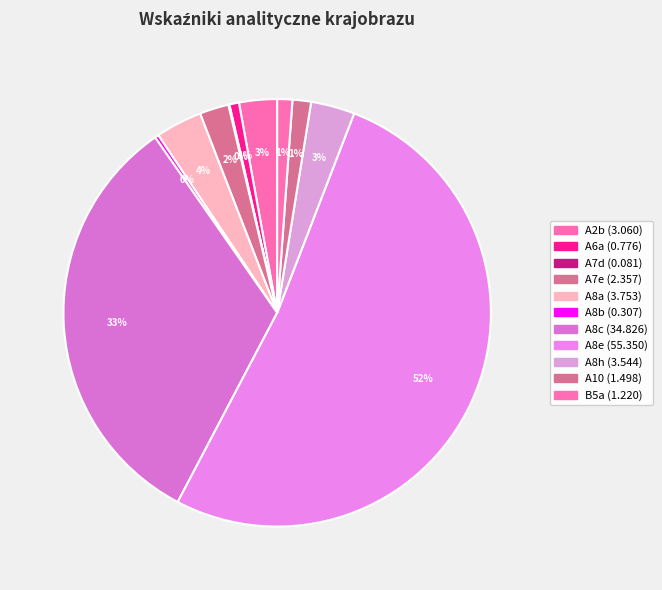

What percentage is the A8h slice, to the nearest percent?

3%